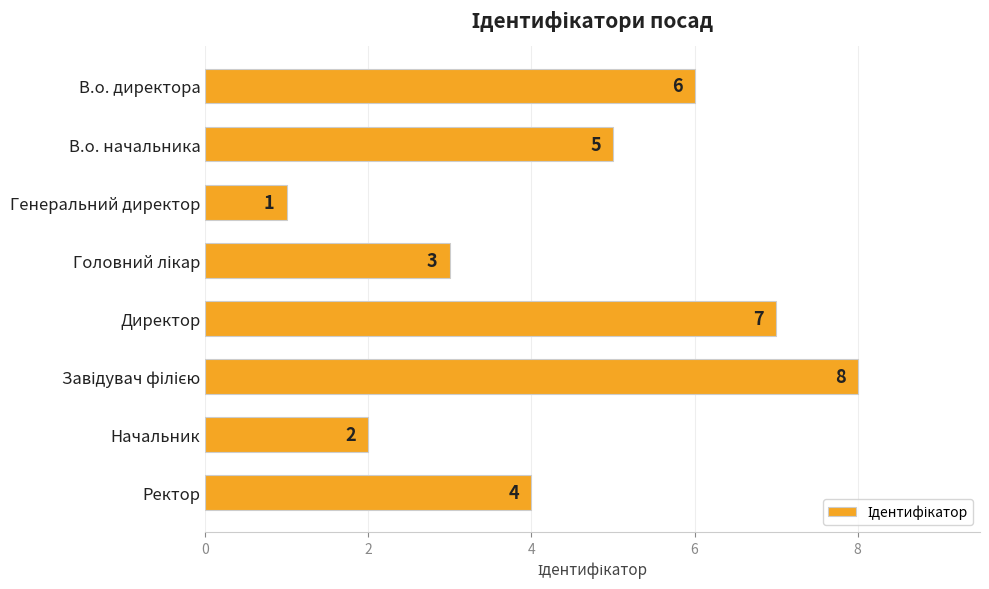

What is the change in value from В.о. начальника to Директор?

+2